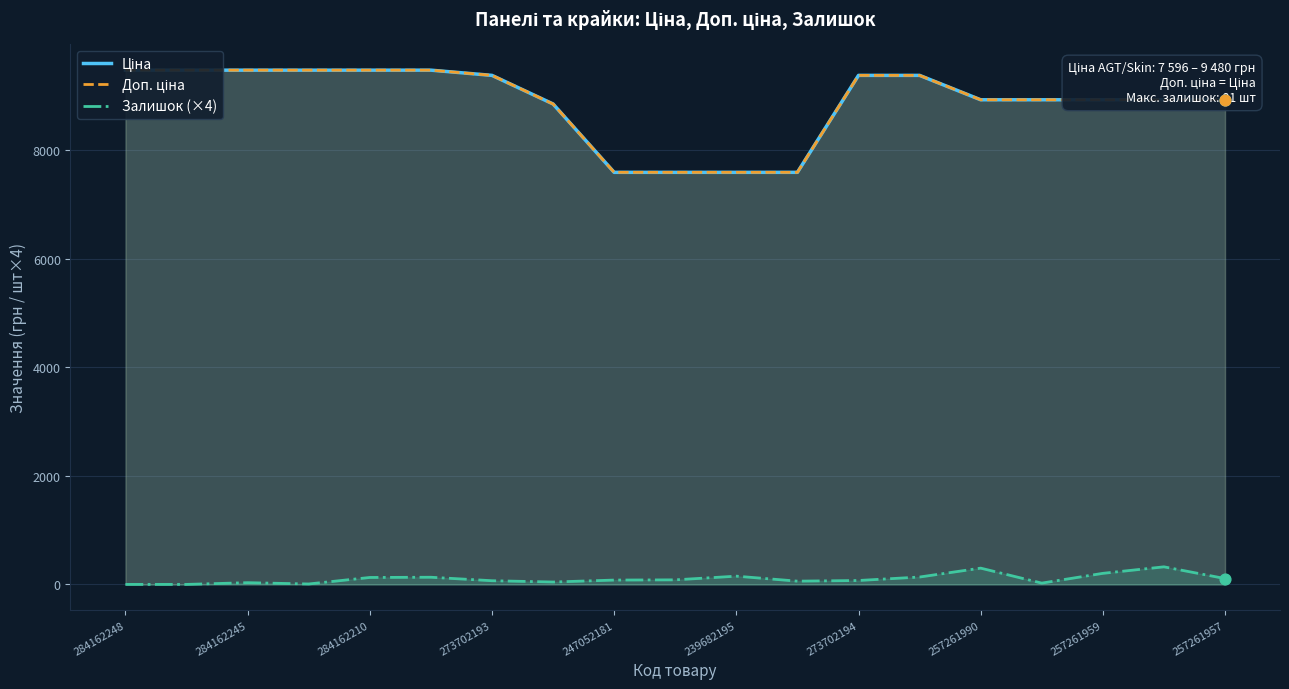

The Залишок (×4) series shows 128 at 284162210. True or false?

True